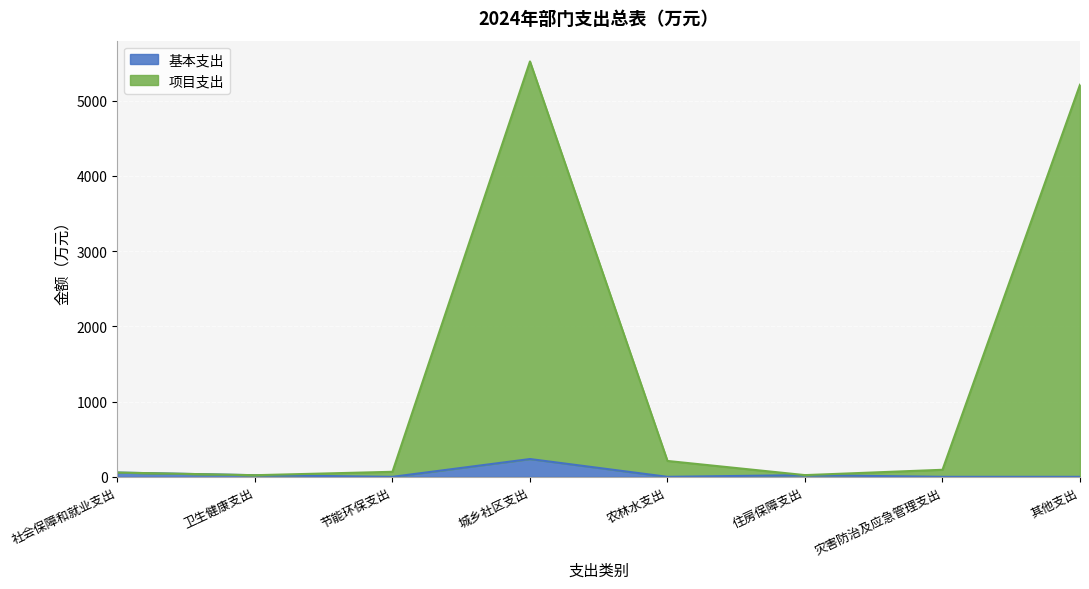

What is the difference between the 项目支出 values at 卫生健康支出 and 灾害防治及应急管理支出?

72.1